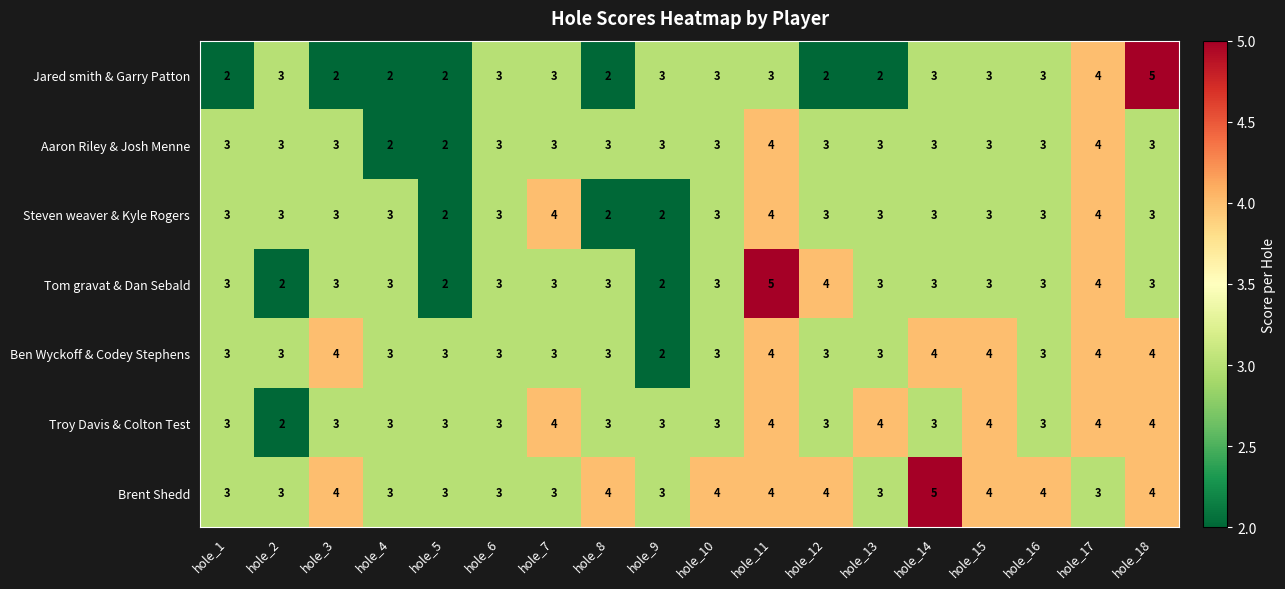

Which series has the largest total across all categories?

Brent Shedd